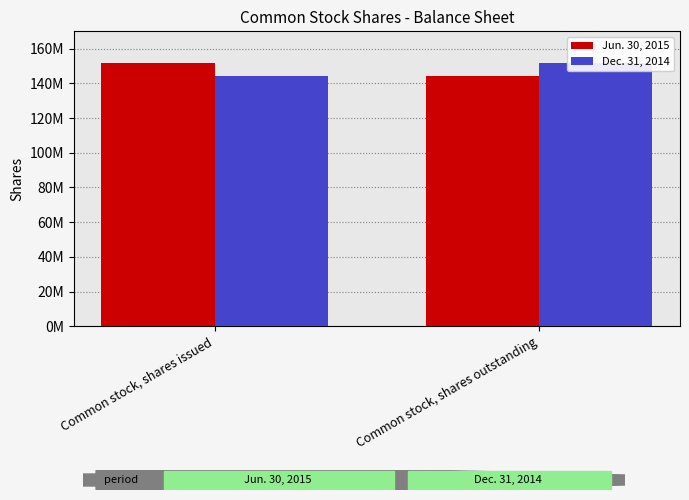

What is the sum of the Dec. 31, 2014 values at Common stock, shares outstanding and Common stock, shares issued?

295916956